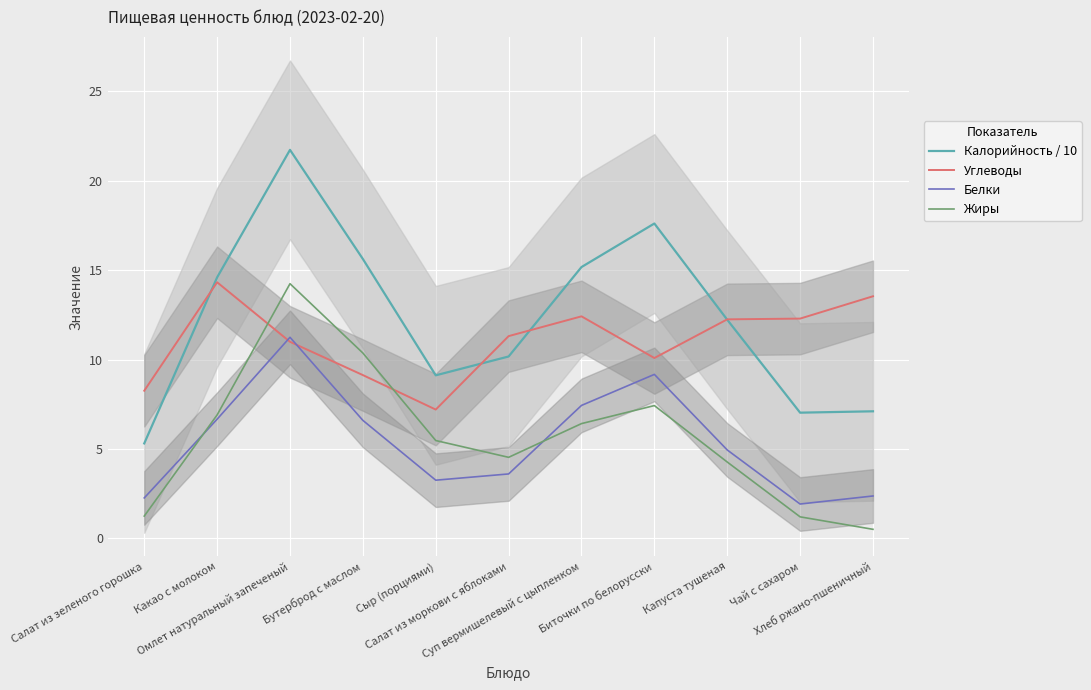

How many interior local valleys does the Калорийность / 10 series have?

2